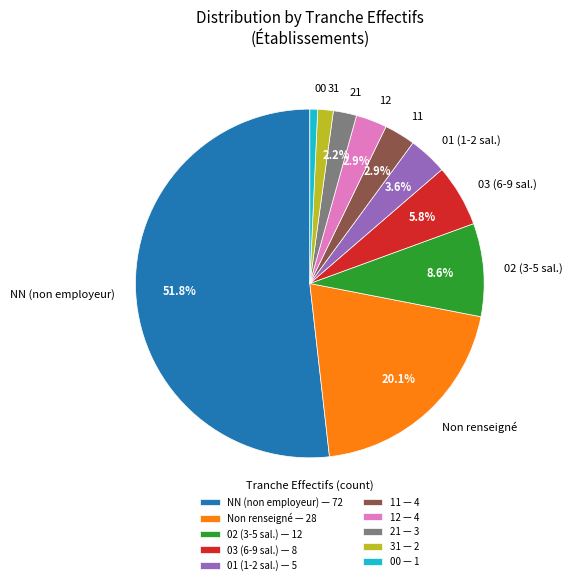

What portion of the pie excludes Non renseigné?

79.9%